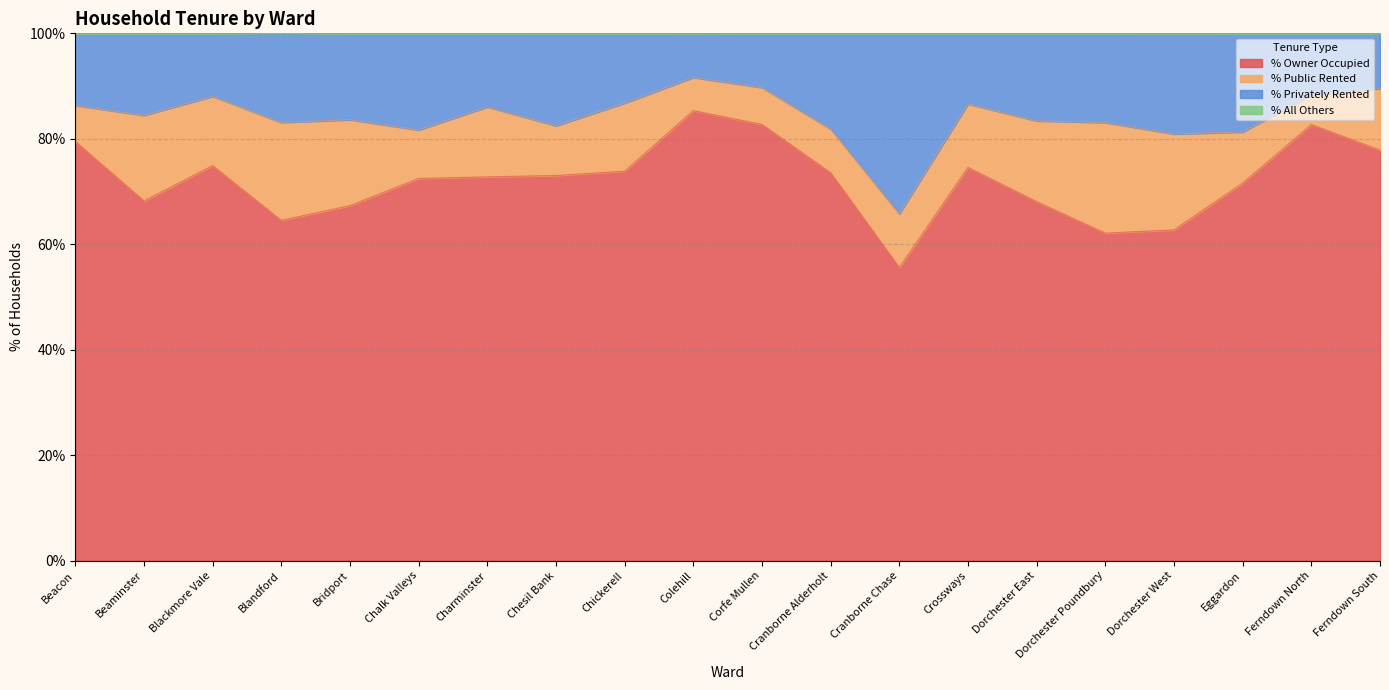

How many lines are shown in the chart?

4